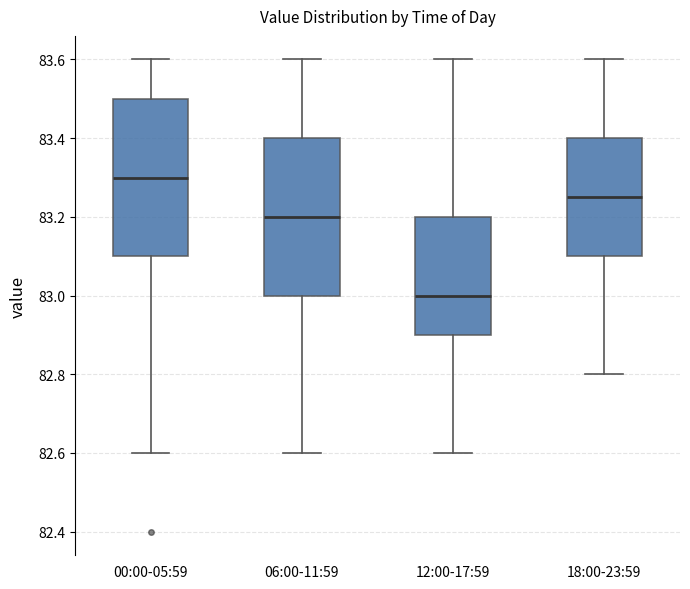

Reading left to right, transcribe this box plot: for each box, give where its median line is, the range the box spans, and where its two whiskers end, as read against the y-axis. The values are not printed on the chart, so give them approximately, as read against the axis.

00:00-05:59: median 83.30, box 83.10 to 83.50, whiskers 82.60 to 83.60
06:00-11:59: median 83.20, box 83.00 to 83.40, whiskers 82.60 to 83.60
12:00-17:59: median 83.00, box 82.90 to 83.20, whiskers 82.60 to 83.60
18:00-23:59: median 83.26, box 83.10 to 83.40, whiskers 82.80 to 83.60